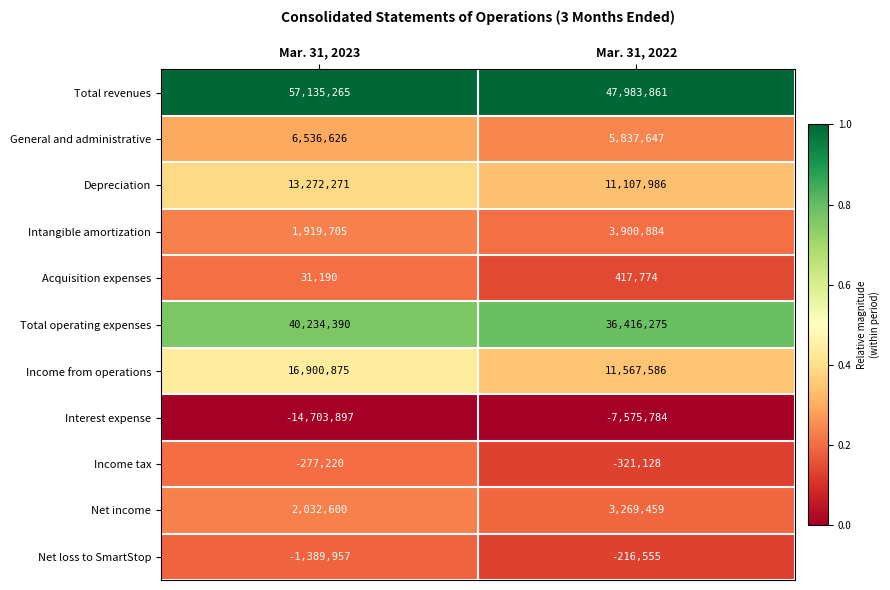

Reading left to right, what are all the values shown in this chart?

Total revenues: Mar. 31, 2023=57135265	Mar. 31, 2022=47983861
General and administrative: Mar. 31, 2023=6536626	Mar. 31, 2022=5837647
Depreciation: Mar. 31, 2023=13272271	Mar. 31, 2022=11107986
Intangible amortization: Mar. 31, 2023=1919705	Mar. 31, 2022=3900884
Acquisition expenses: Mar. 31, 2023=31190	Mar. 31, 2022=417774
Total operating expenses: Mar. 31, 2023=40234390	Mar. 31, 2022=36416275
Income from operations: Mar. 31, 2023=16900875	Mar. 31, 2022=11567586
Interest expense: Mar. 31, 2023=-14703897	Mar. 31, 2022=-7575784
Income tax: Mar. 31, 2023=-277220	Mar. 31, 2022=-321128
Net income: Mar. 31, 2023=2032600	Mar. 31, 2022=3269459
Net loss to SmartStop: Mar. 31, 2023=-1389957	Mar. 31, 2022=-216555